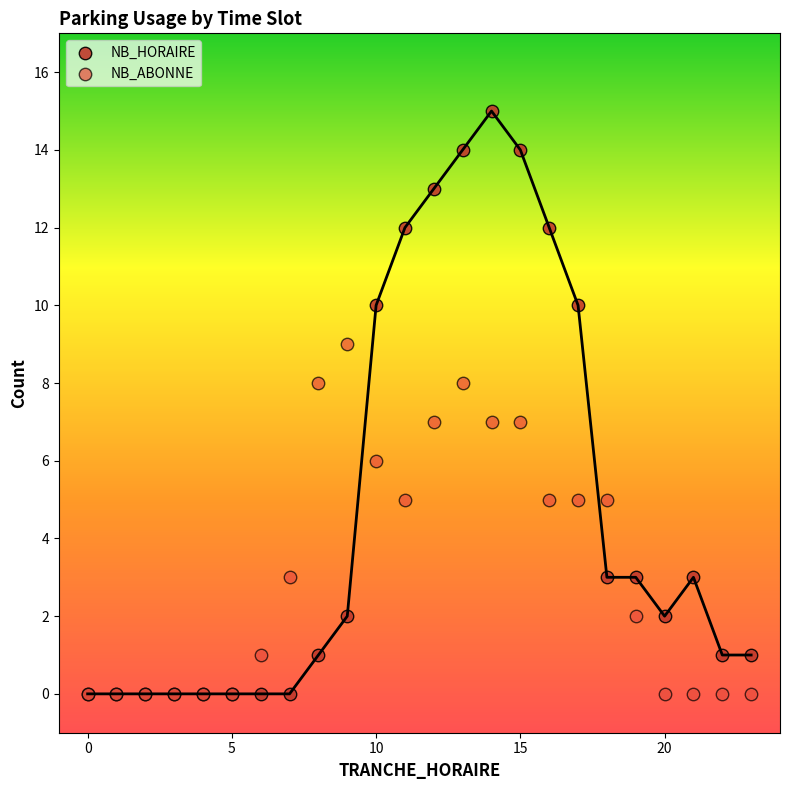

What are all the series names shown in the legend?

NB_HORAIRE, NB_ABONNE